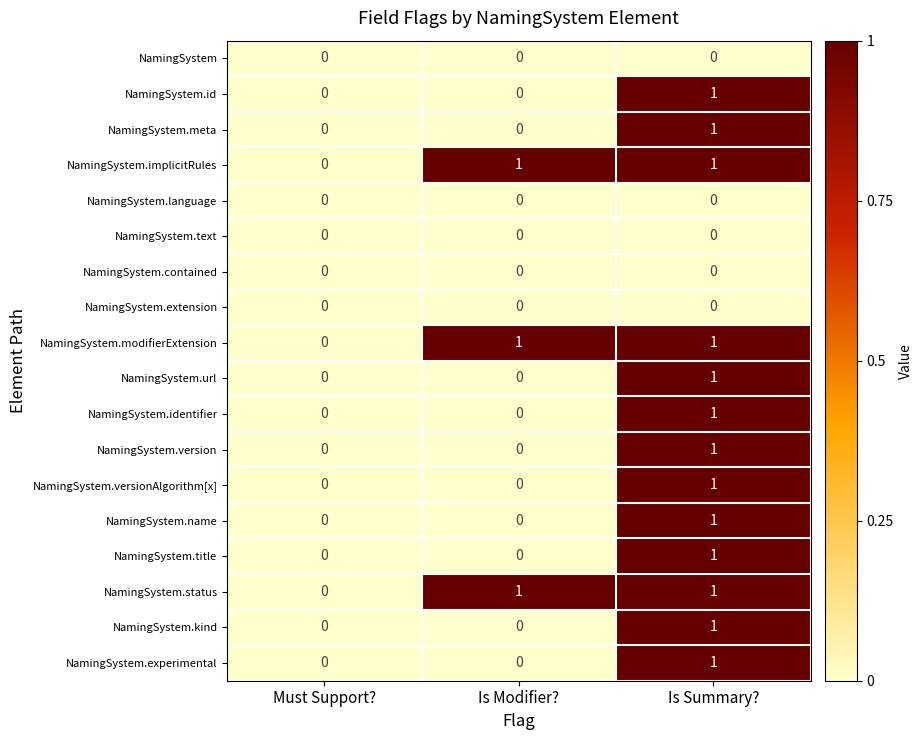

How many NamingSystem.meta values are between 0 and 1?

3